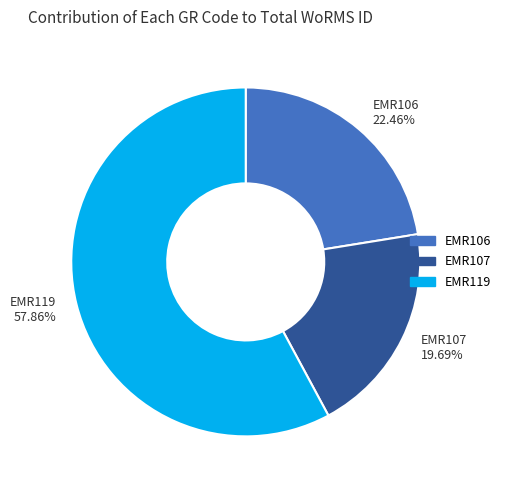

The EMR106 slice represents 22% of the pie. True or false?

True